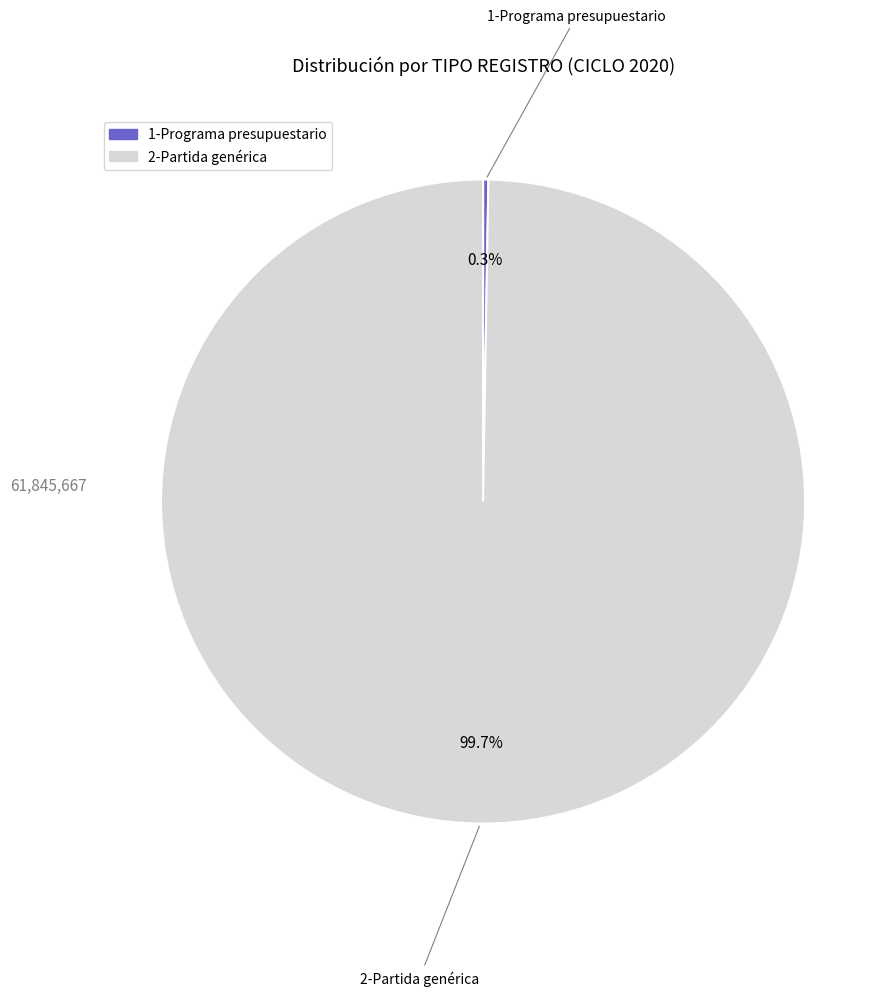

Which category has the biggest portion of the pie?

2-Partida genérica